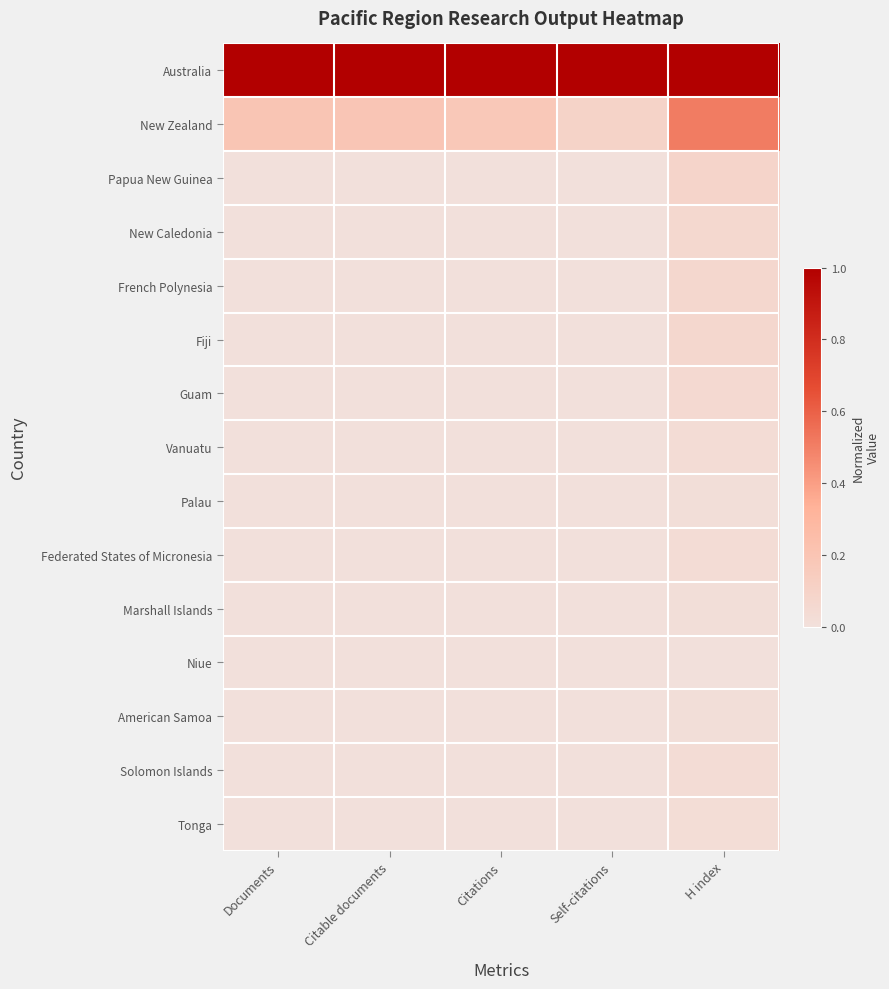

What is the maximum value shown in the chart?

1.0